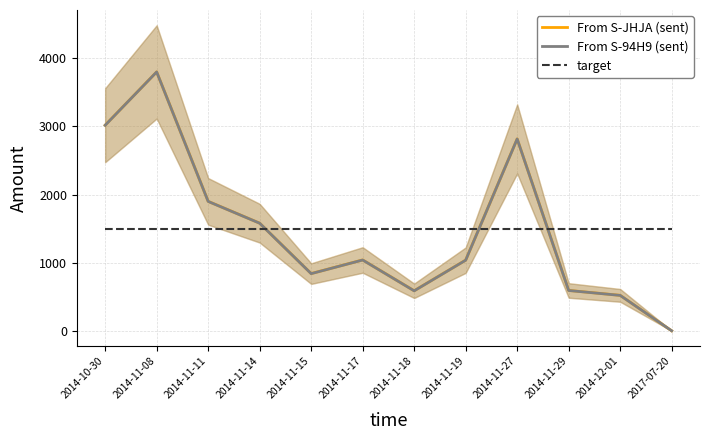

True or false: From S-94H9 (sent) and From S-JHJA (sent) intersect in this chart.

False